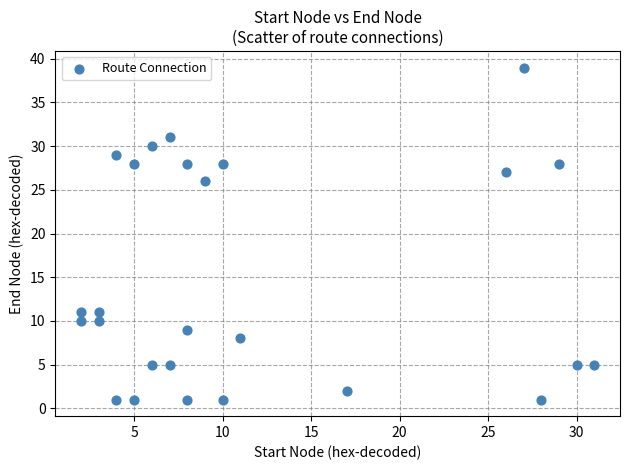

What Y value in the scatter plot is closest to 20?

26